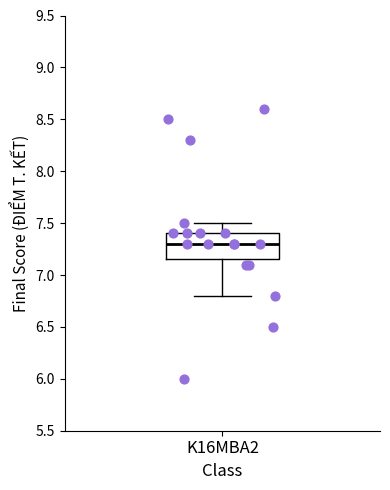

Where does the upper whisker of the box for K16MBA2 end on the y-axis? The values are not printed on the chart, so give them approximately, as read against the axis.

7.50